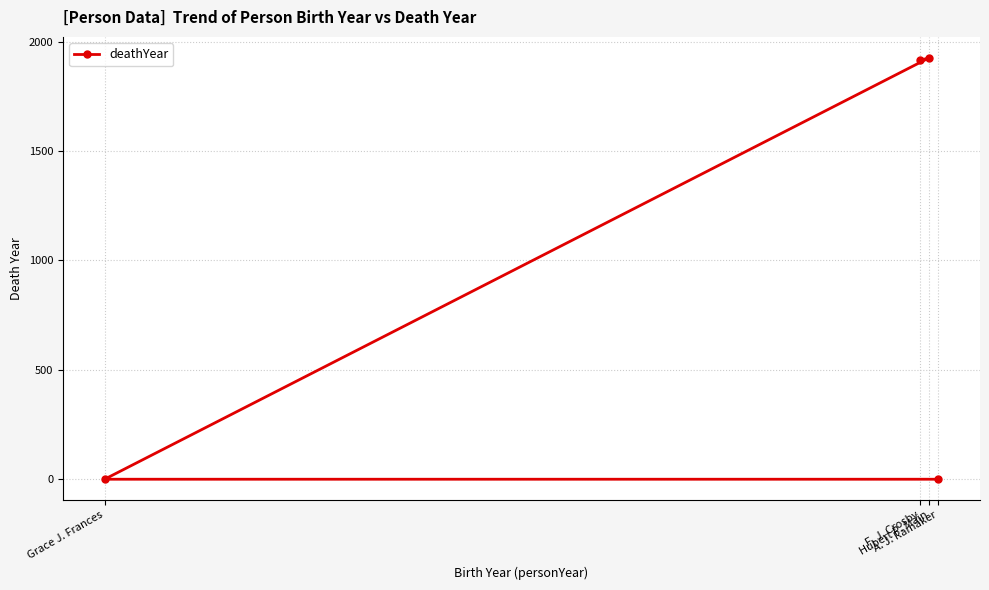

True or false: there are more than 1 points higher than both neighbors.

False